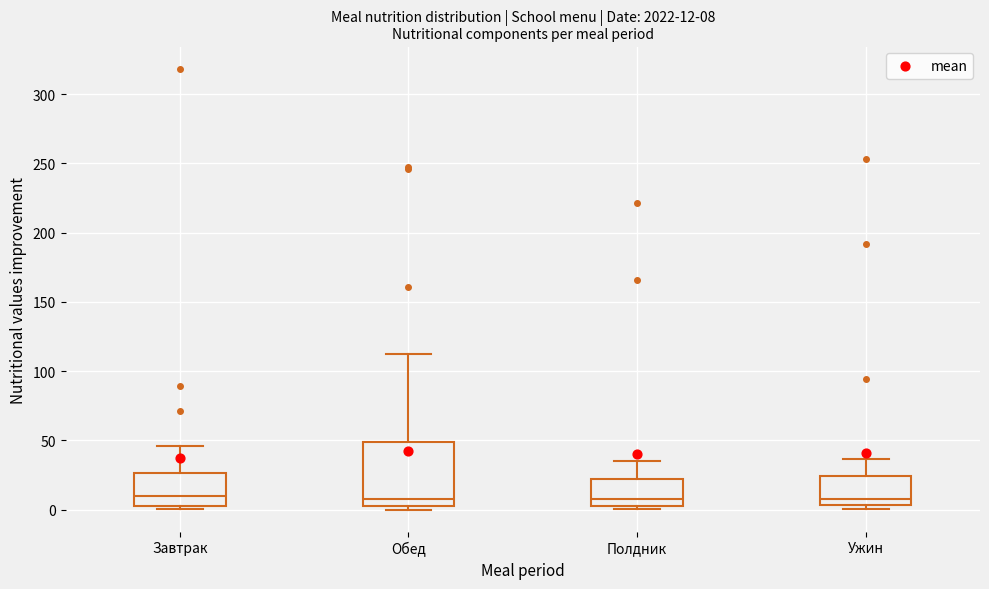

Which box is the tallest, from its lower edge to its upper edge?

Обед